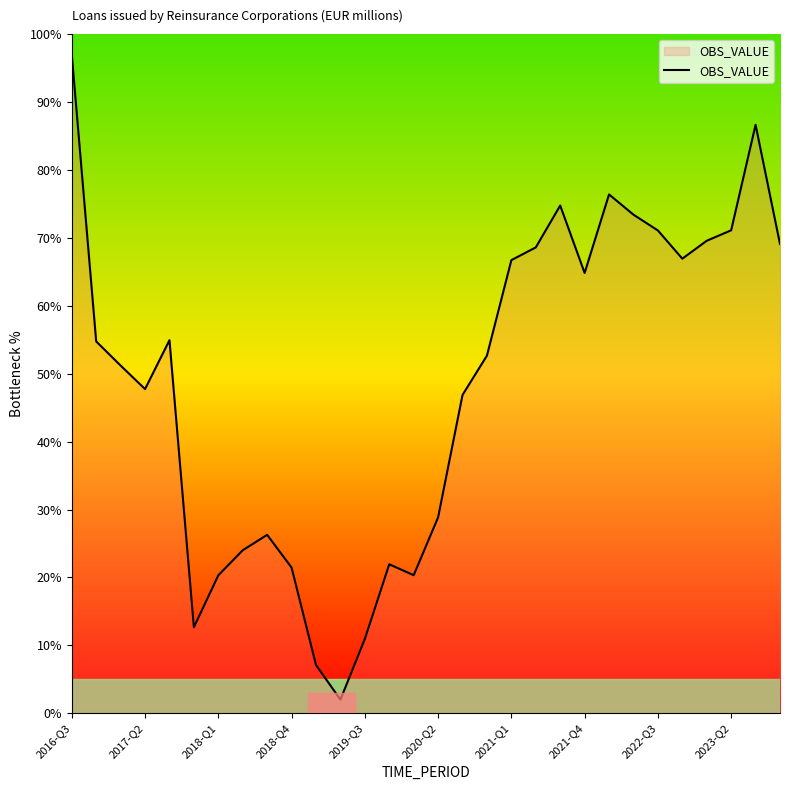

True or false: there are more than 0 points higher than both neighbors.

True